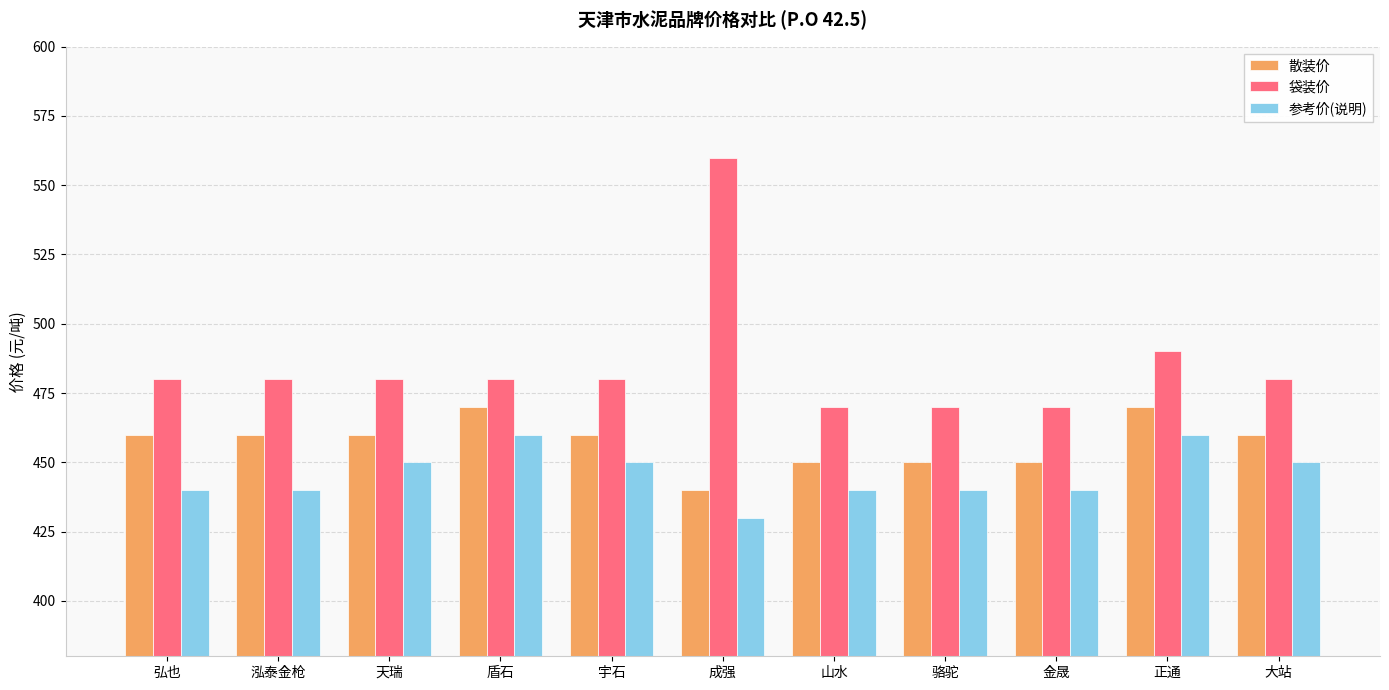

Reading left to right, transcribe all the data shown in this chart.

散装价: 460	460	460	470	460	440	450	450	450	470	460
袋装价: 480	480	480	480	480	560	470	470	470	490	480
参考价(说明): 440	440	450	460	450	430	440	440	440	460	450